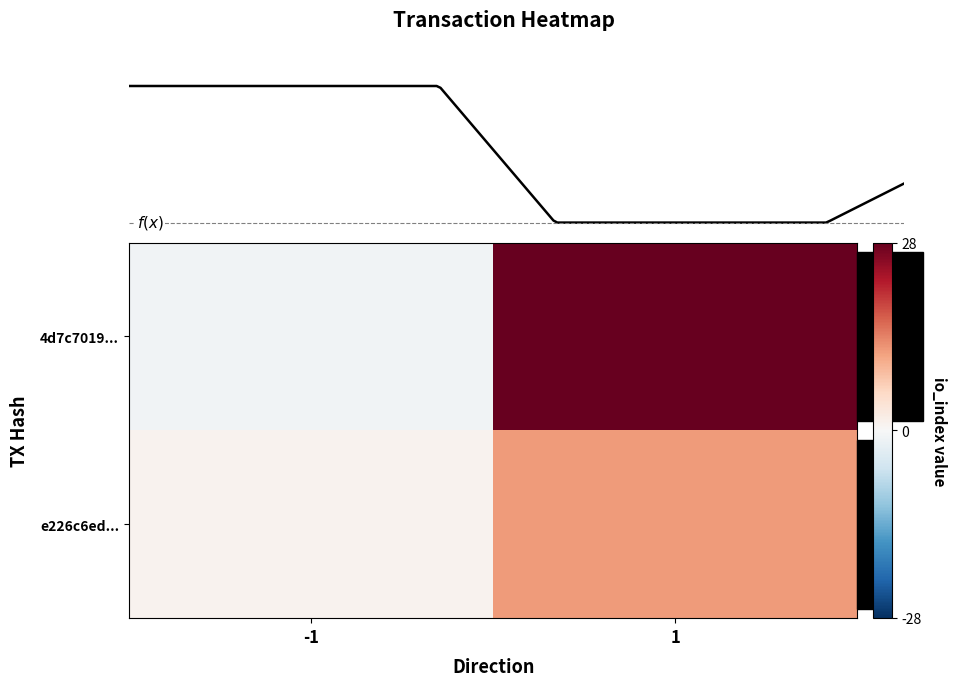

How many e226c6ed... values are between 1 and 12?

2